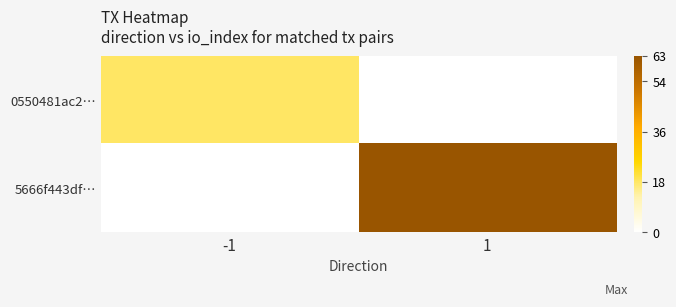

Reading right to left, what are all the values shown in this chart?

0550481ac2…: 1=0	-1=18
5666f443df…: 1=63	-1=0